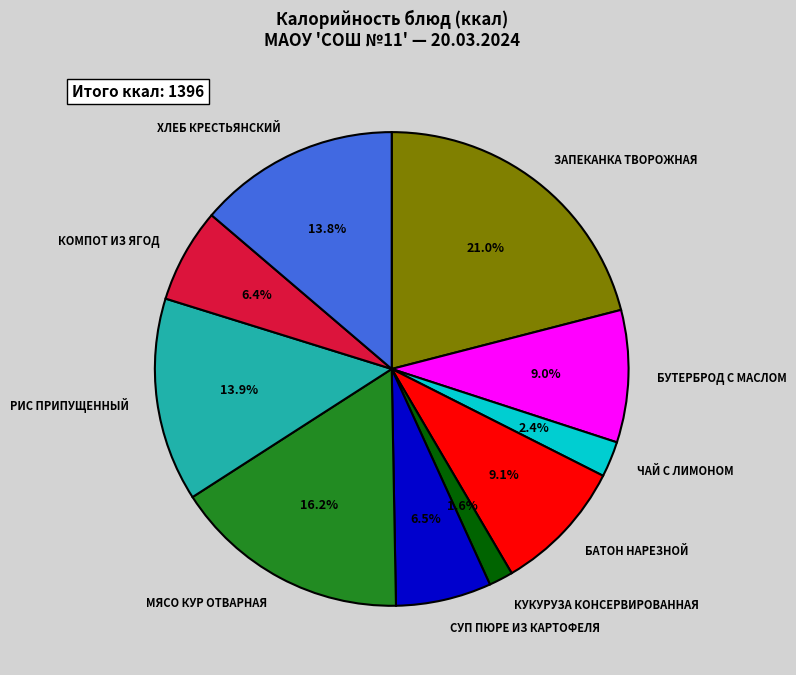

To the nearest percent, what is the difference between the БУТЕРБРОД С МАСЛОМ and ЧАЙ С ЛИМОНОМ slice percentages?

7%